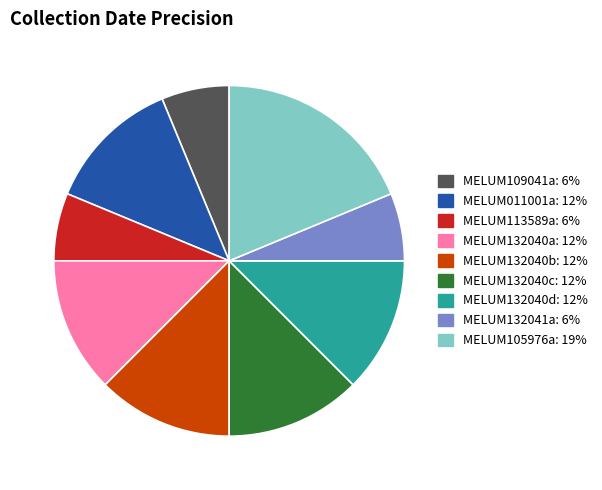

The MELUM132040b slice represents 12% of the pie. True or false?

True